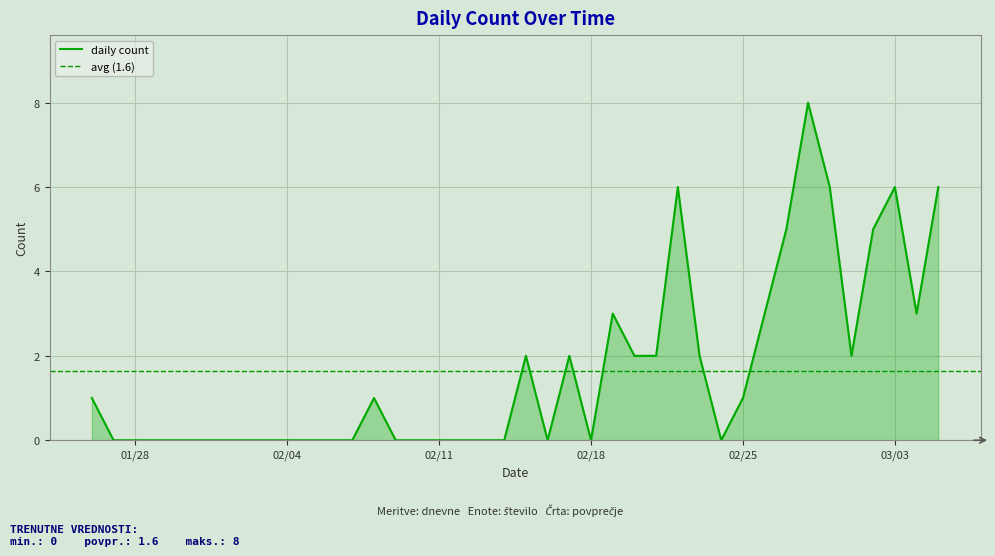

Rank the categories by value from lowest to highest.

2020/1/27, 2020/1/28, 2020/1/29, 2020/1/30, 2020/1/31, 2020/2/1, 2020/2/2, 2020/2/3, 2020/2/4, 2020/2/5, 2020/2/6, 2020/2/7, 2020/2/9, 2020/2/10, 2020/2/11, 2020/2/12, 2020/2/13, 2020/2/14, 2020/2/16, 2020/2/18, 2020/2/24, 2020/1/26, 2020/2/8, 2020/2/25, 2020/2/15, 2020/2/17, 2020/2/20, 2020/2/21, 2020/2/23, 2020/3/1, 2020/2/19, 2020/2/26, 2020/3/4, 2020/2/27, 2020/3/2, 2020/2/22, 2020/2/29, 2020/3/3, 2020/3/5, 2020/2/28